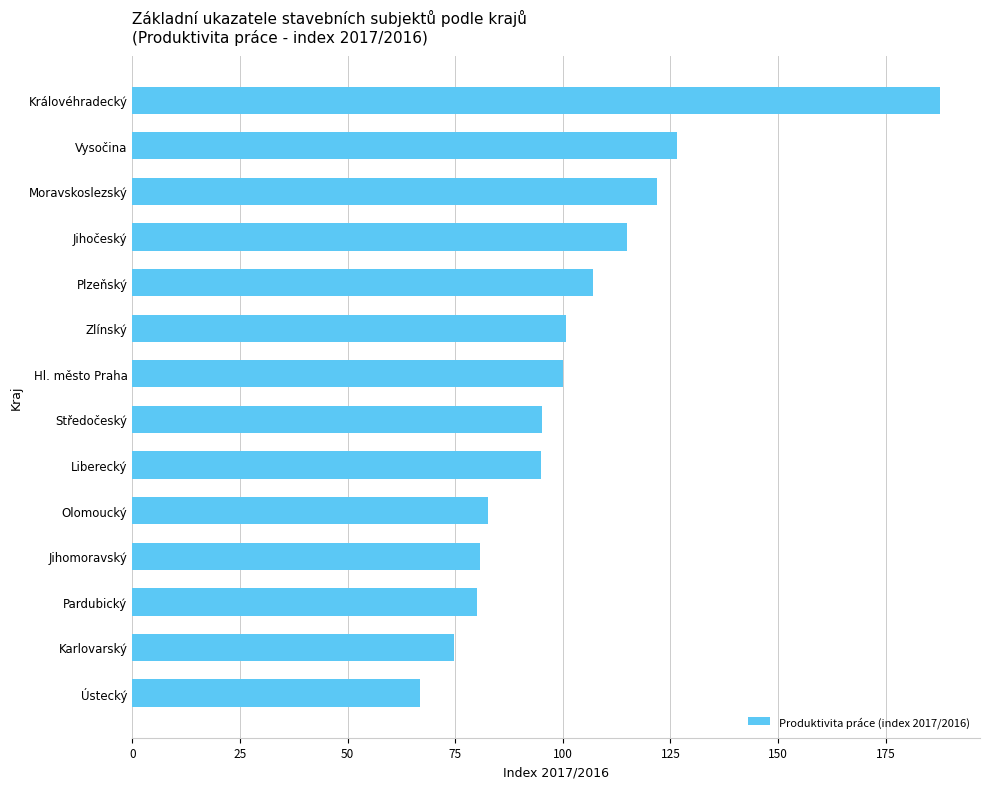

Approximately how many times larger is the value at Zlínský compared to Středočeský?

1.1